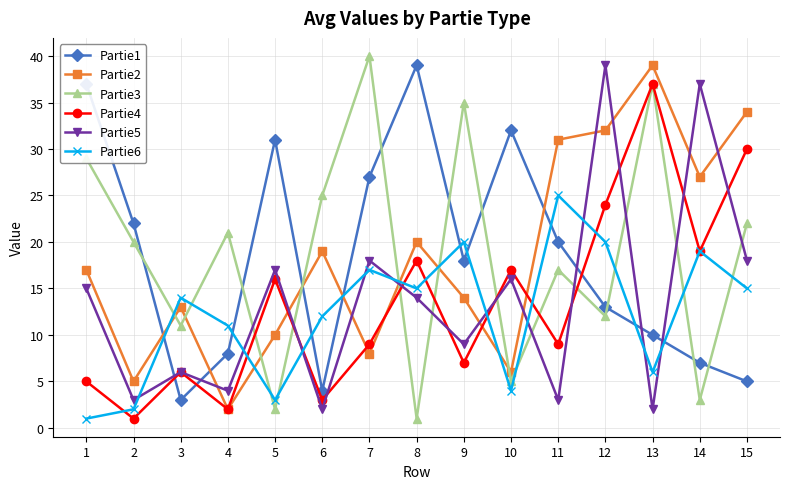

What is the spread (max minus min) of values at 5?

29